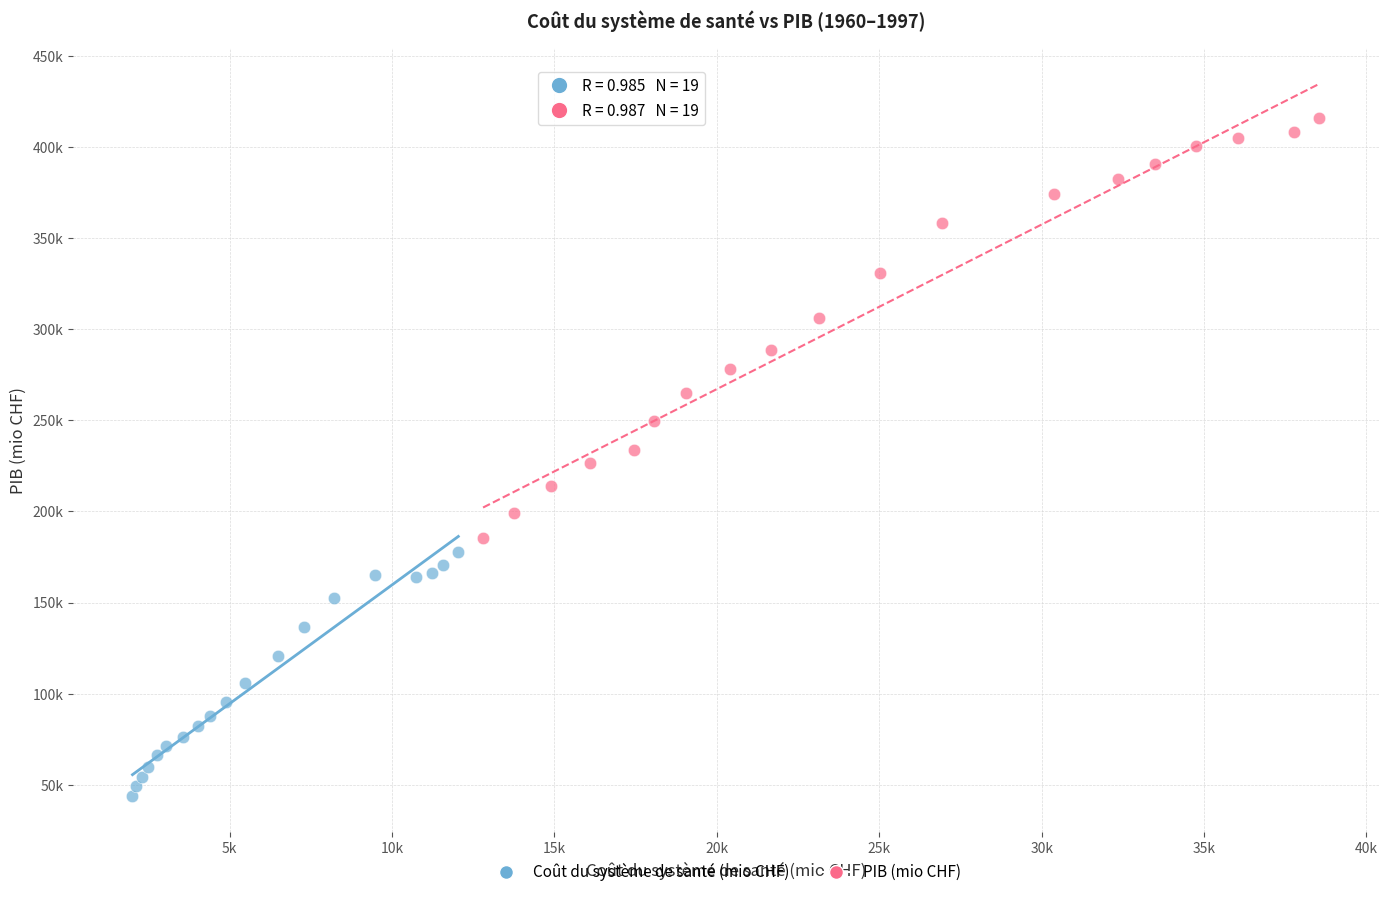

What are all the series names shown in the legend?

Coût du système de santé (mio CHF), PIB (mio CHF)